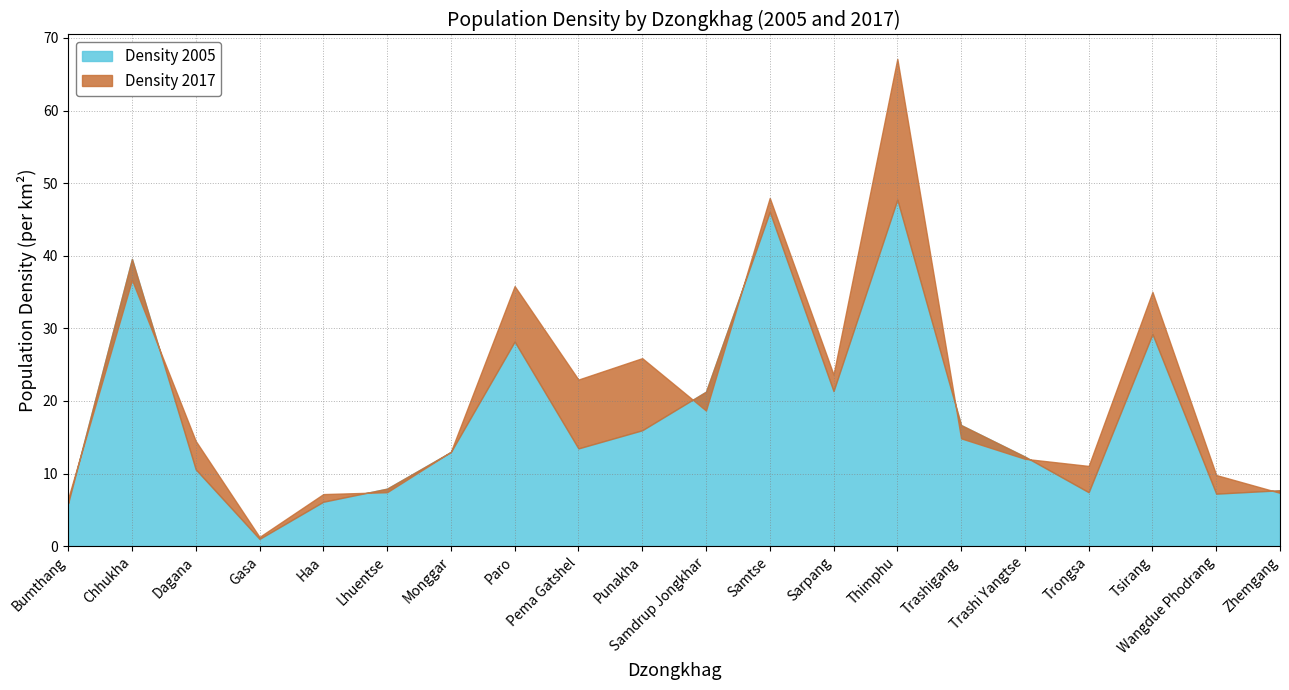

At which label does Density 2005 first exceed 13?

Chhukha